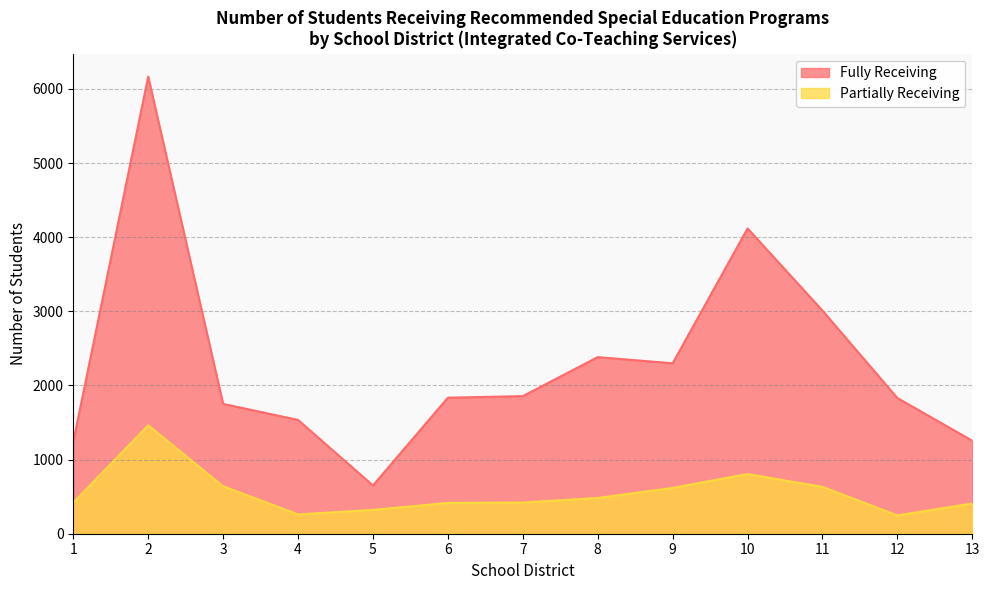

Is it true that Partially Receiving equals 247 at 12?

True